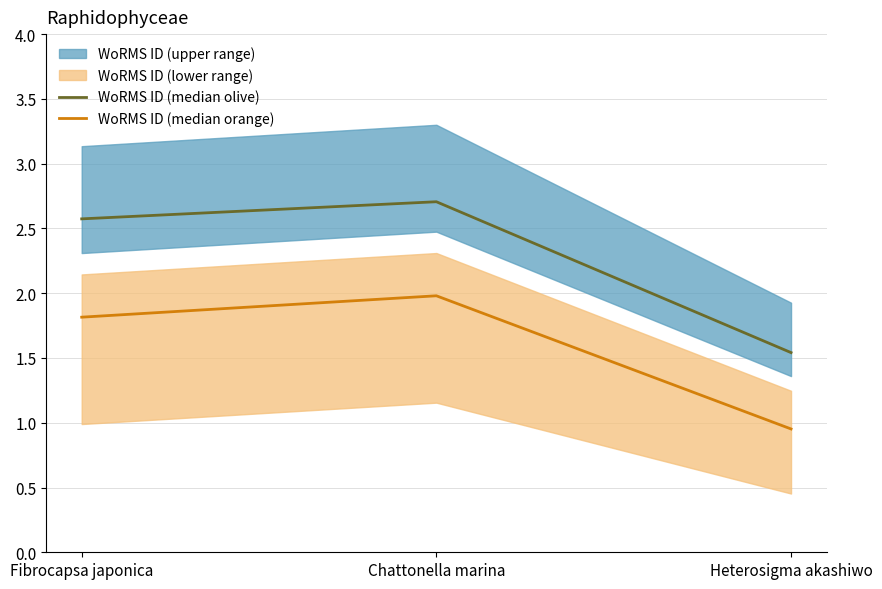

At which label does WoRMS ID (median orange) first exceed 1?

Fibrocapsa japonica